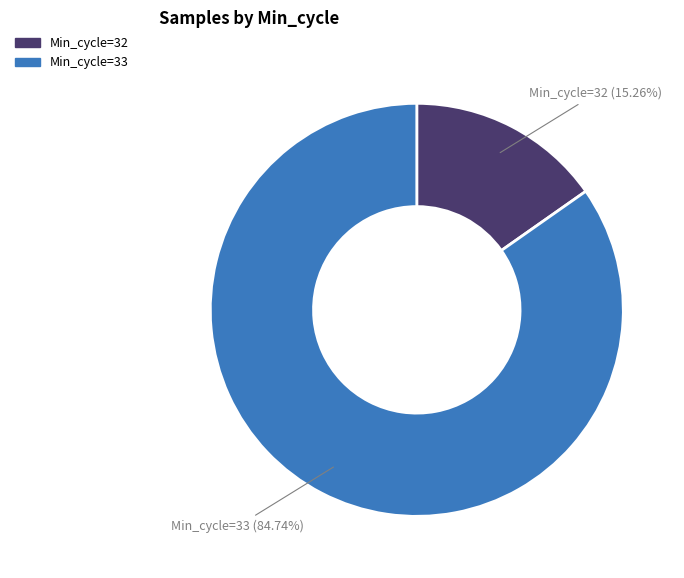

Is there a majority slice in this chart?

Yes